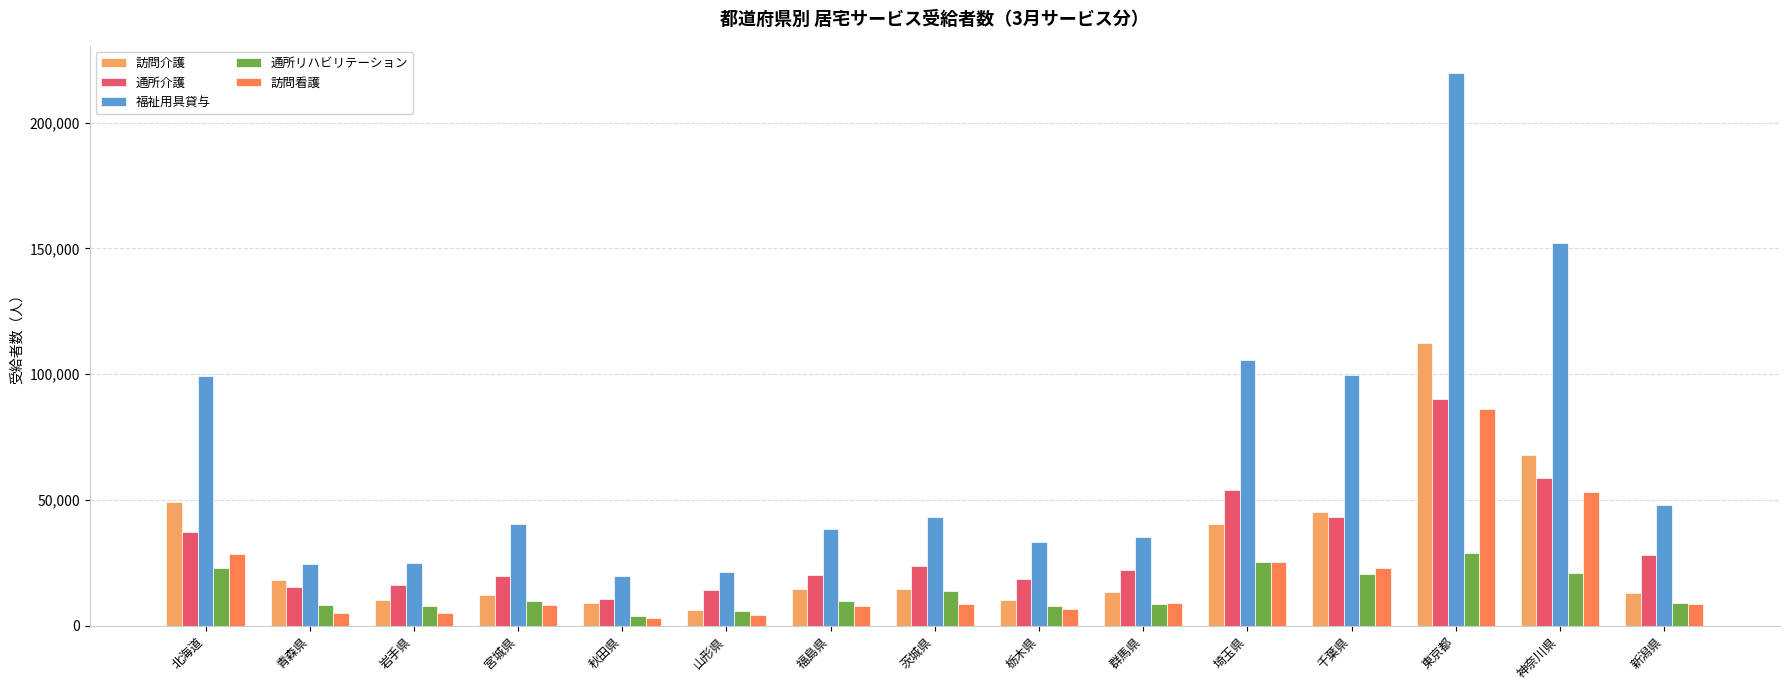

What position from the left is 神奈川県?

14